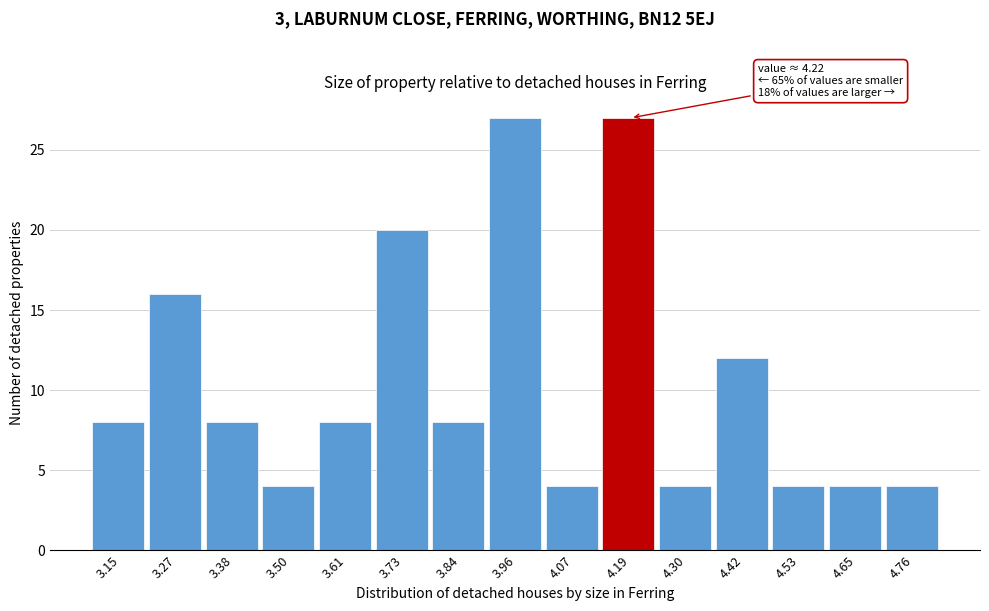

Reading left to right, extract all data points from this chart.

3.15=8	3.27=16	3.38=8	3.50=4	3.61=8	3.73=20	3.84=8	3.96=27	4.07=4	4.19=27	4.30=4	4.42=12	4.53=4	4.65=4	4.76=4